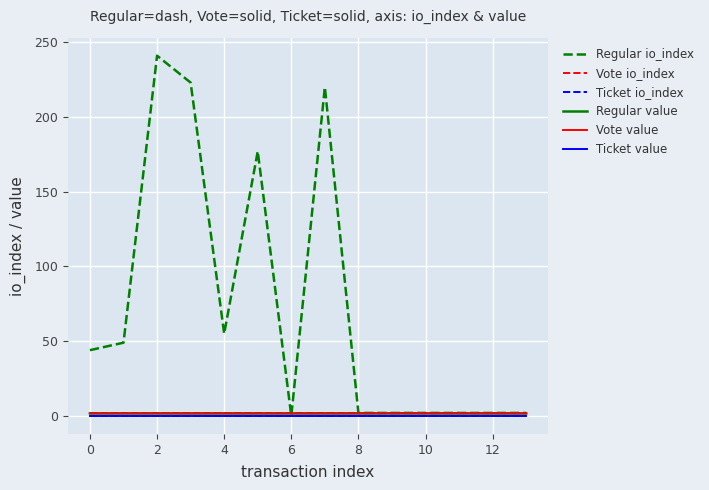

What are all the series names shown in the legend?

Regular io_index, Vote io_index, Ticket io_index, Regular value, Vote value, Ticket value